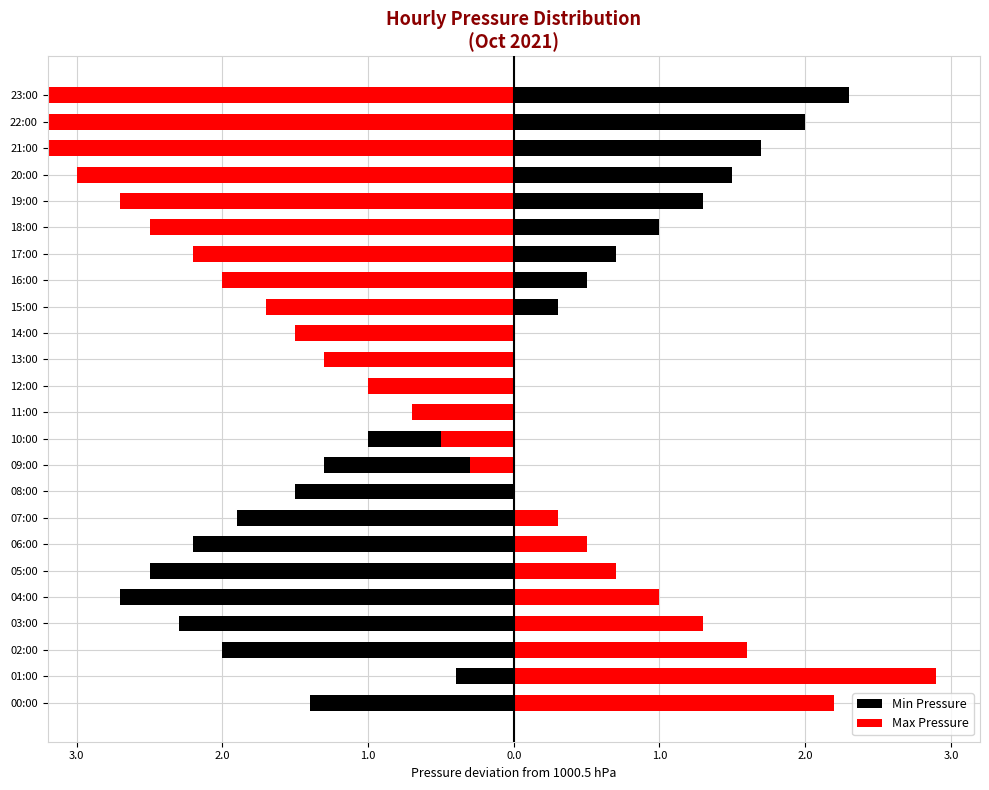

At which label does Max Pressure reach its minimum?

23